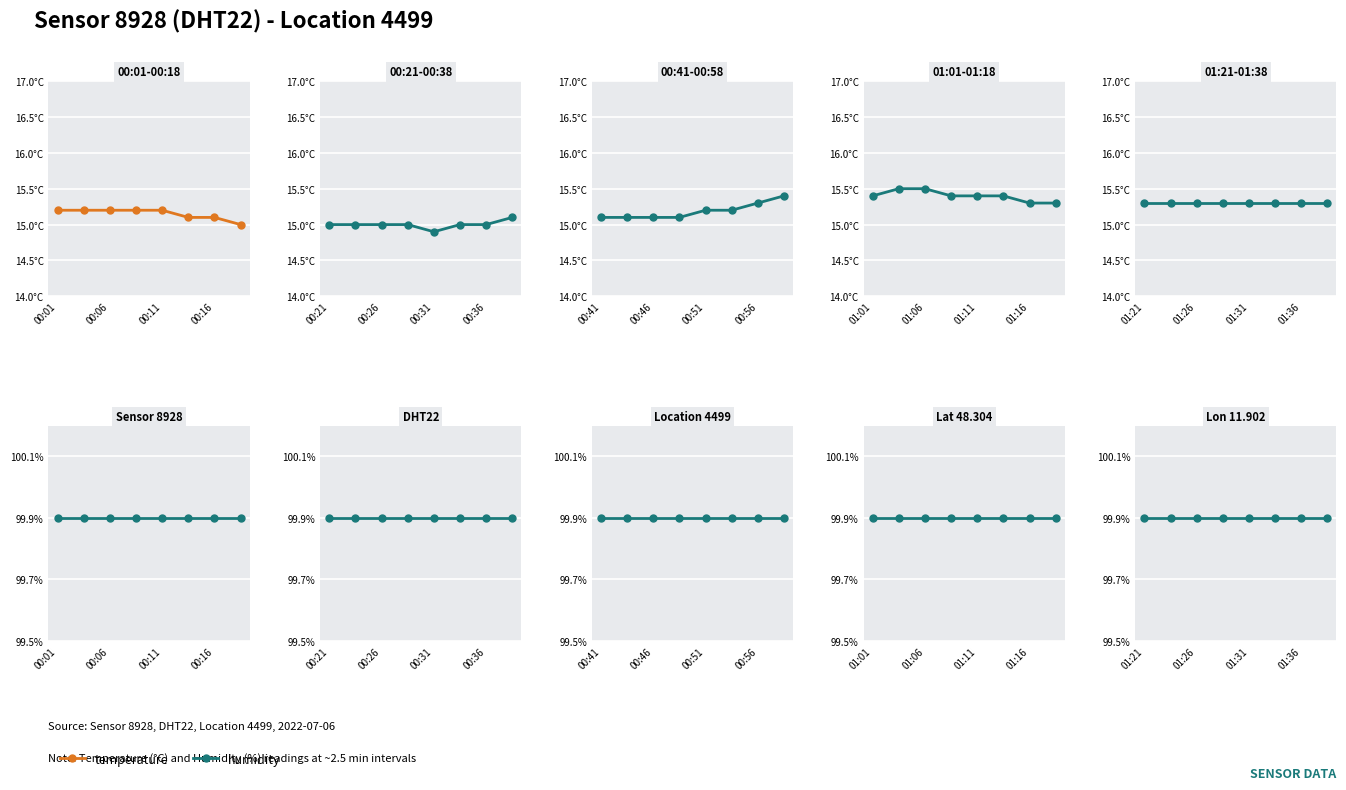

At which category is the sum across all series the highest?

01:21